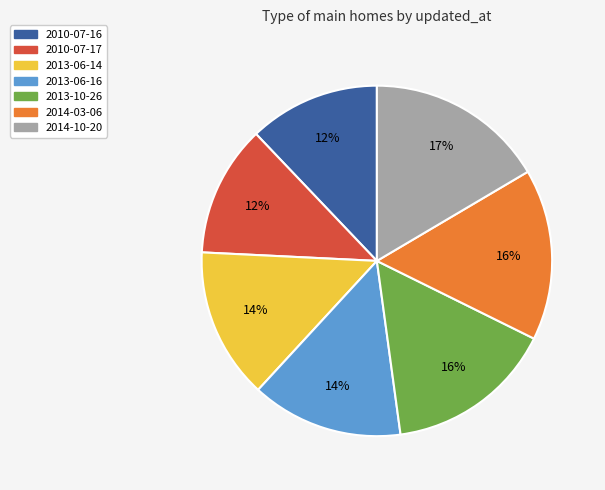

True or false: 2014-10-20 accounts for 17% of the total.

True